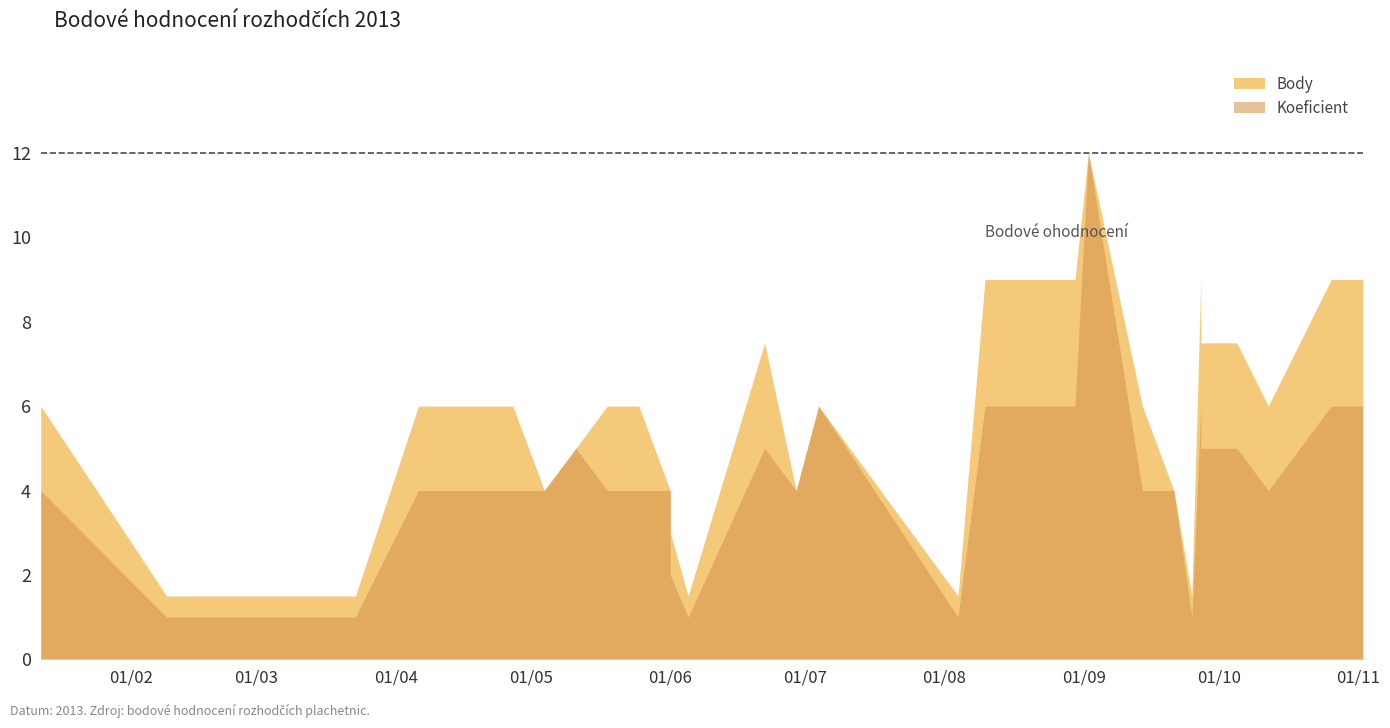

What is the difference between the maximum and minimum values in the Body series?

10.5